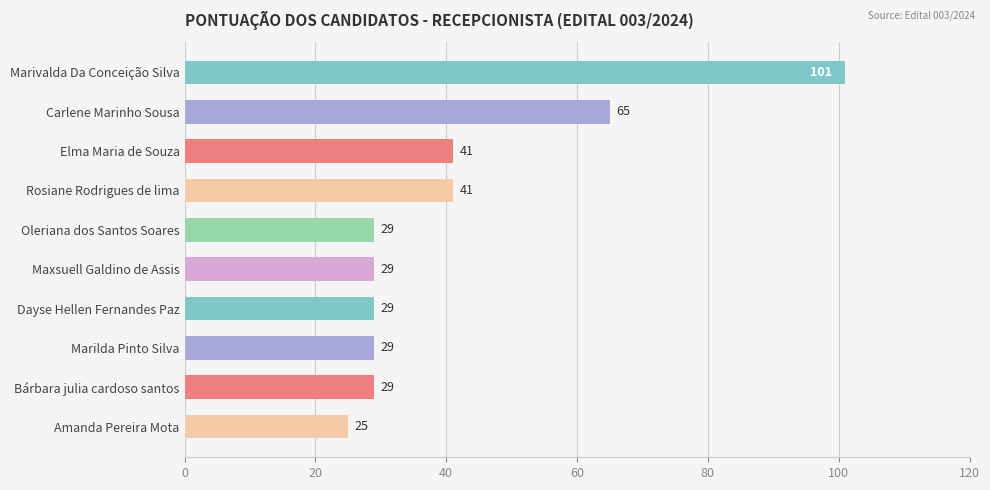

What is the value of the 8th bar from the top?

29